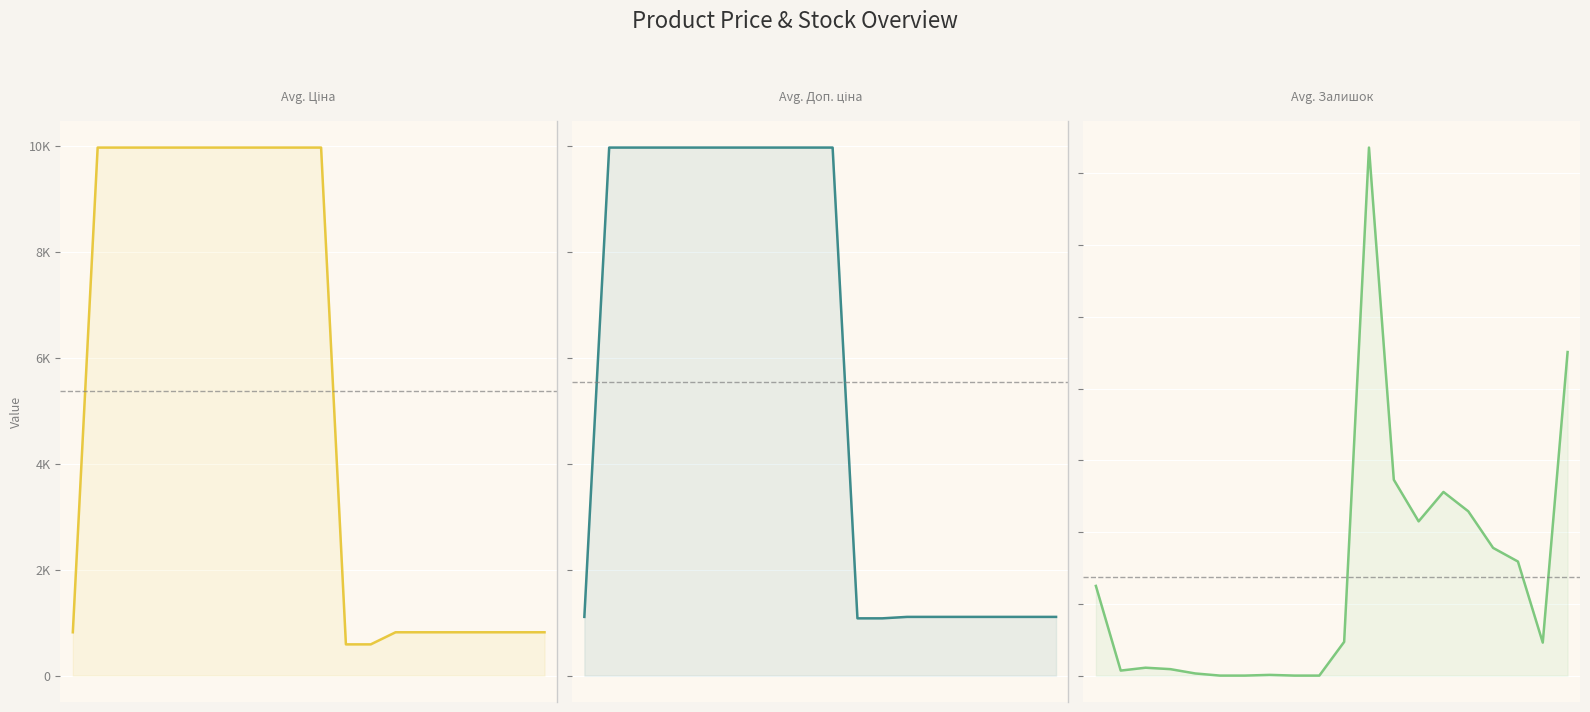

What is the value of the Доп. ціна point at the 1st from the left?

1109.2